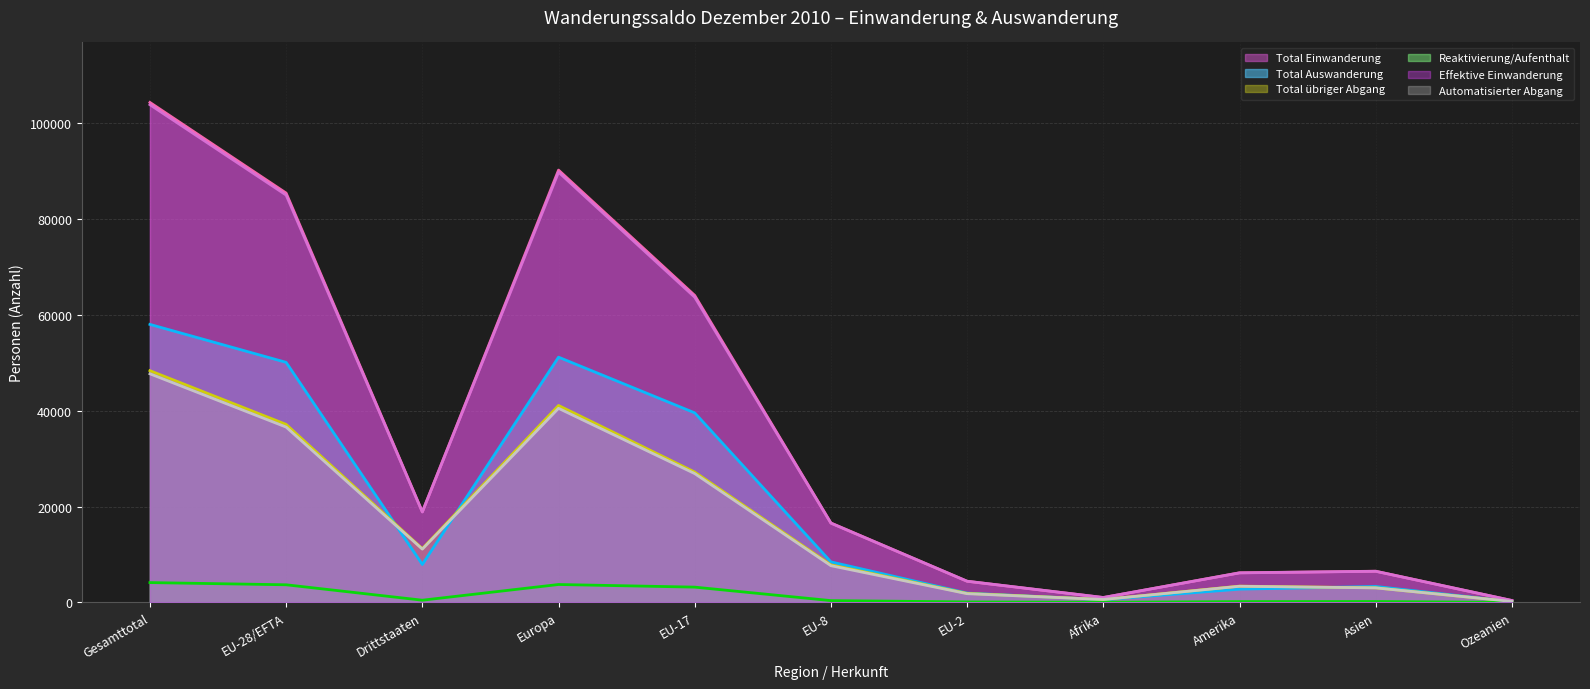

The value of Effektive Einwanderung at EU-2 is 6751. True or false?

False